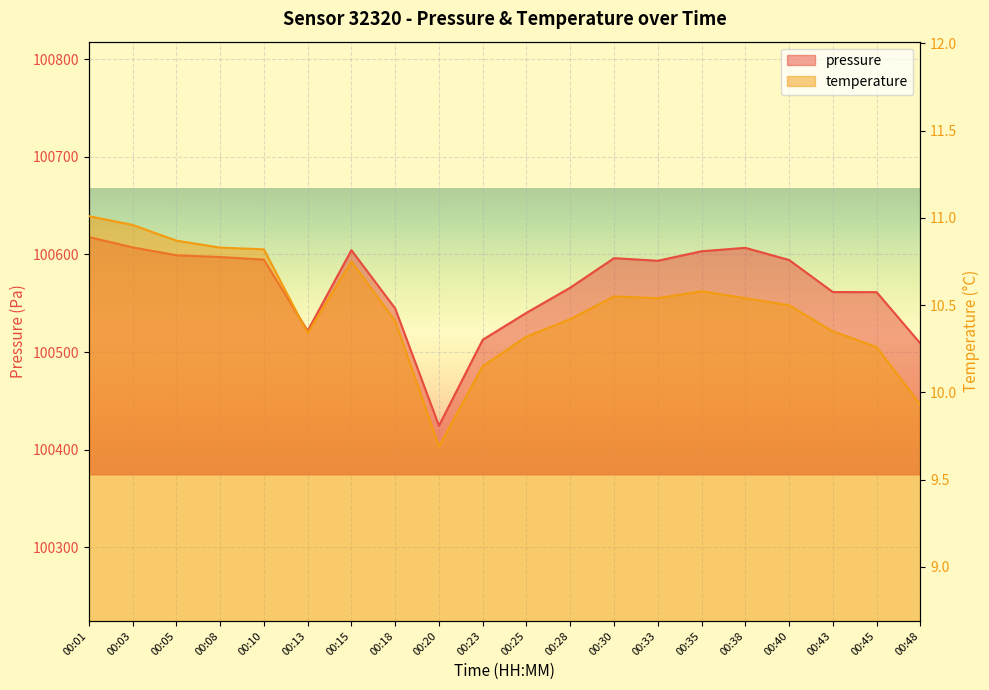

Reading left to right, list all the values displayed in this chart.

pressure: 00:01=100617.9	00:03=100607.2	00:05=100599.2	00:08=100597.3	00:10=100594.7	00:13=100521.7	00:15=100604.3	00:18=100544.7	00:20=100424.6	00:23=100512.6	00:25=100540.2	00:28=100565.9	00:30=100596.2	00:33=100593.5	00:35=100603.2	00:38=100606.8	00:40=100594.3	00:43=100561.5	00:45=100561.4	00:48=100508.8
temperature: 00:01=11.0	00:03=11.0	00:05=10.9	00:08=10.8	00:10=10.8	00:13=10.3	00:15=10.8	00:18=10.4	00:20=9.7	00:23=10.2	00:25=10.3	00:28=10.4	00:30=10.6	00:33=10.5	00:35=10.6	00:38=10.5	00:40=10.5	00:43=10.3	00:45=10.3	00:48=9.9